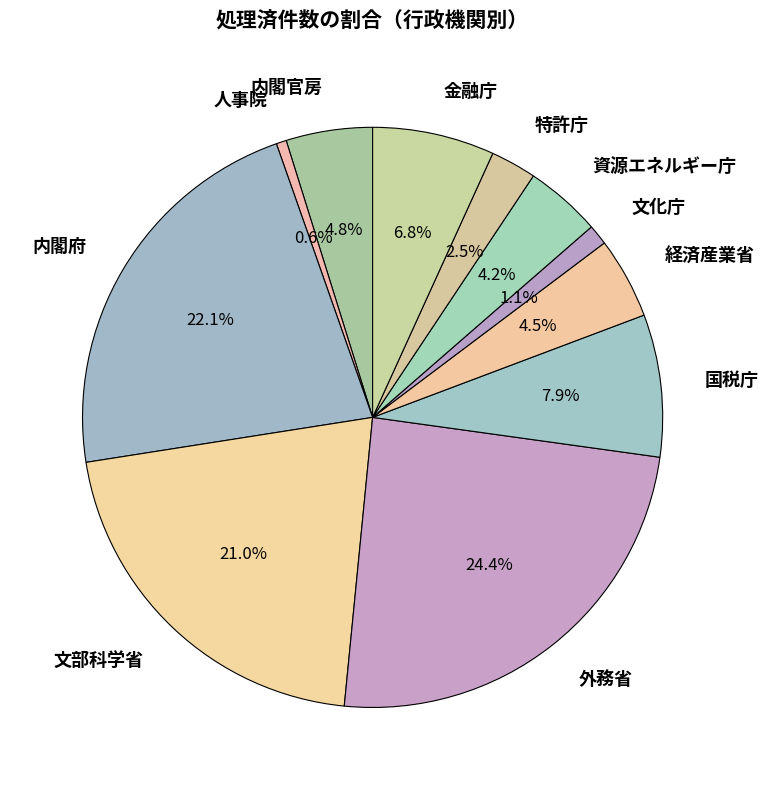

To the nearest percent, what is the difference between the 文化庁 and 内閣官房 slice percentages?

4%